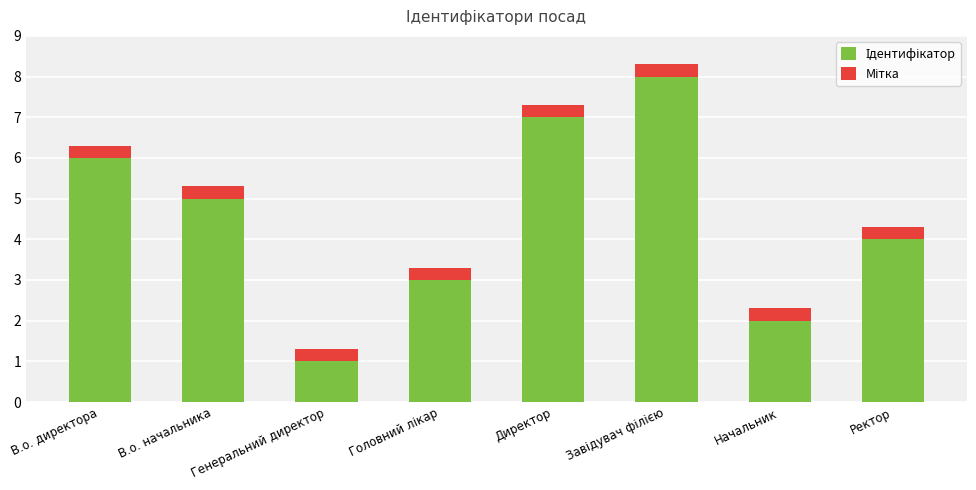

Count the number of categories in the chart.

8